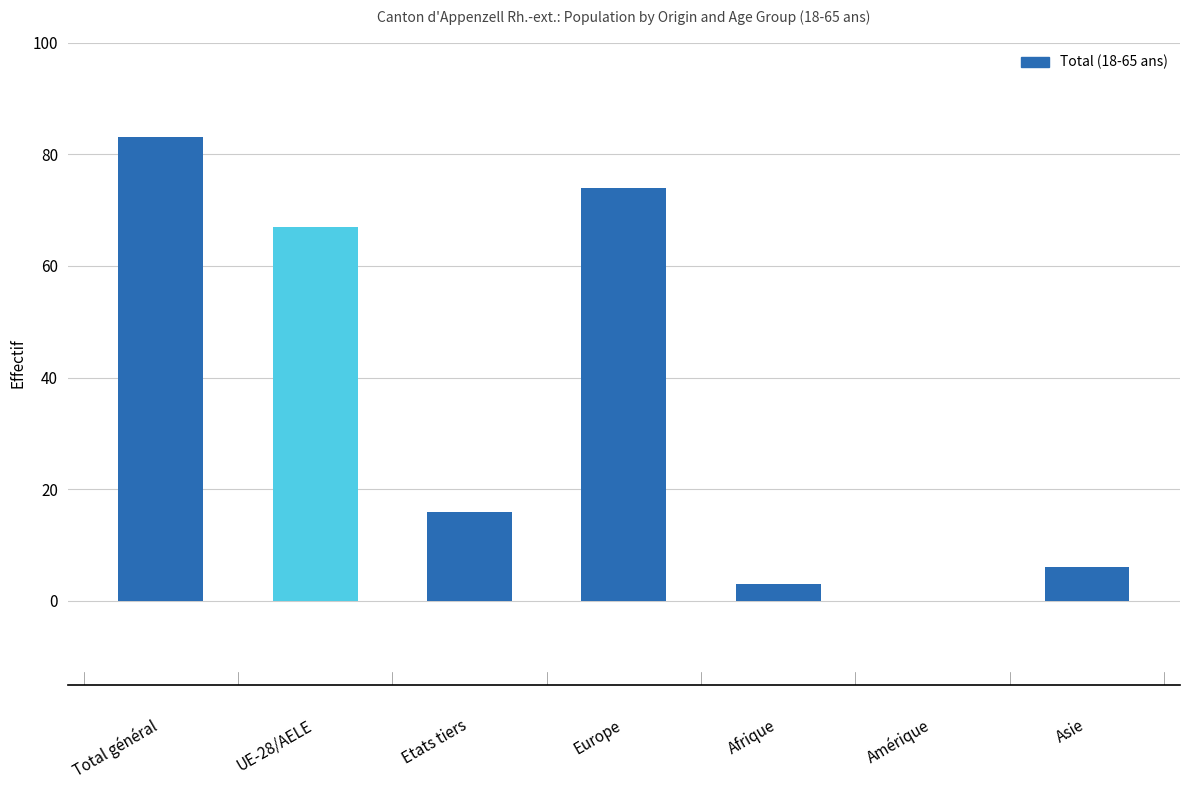

Read the value at Afrique.

3